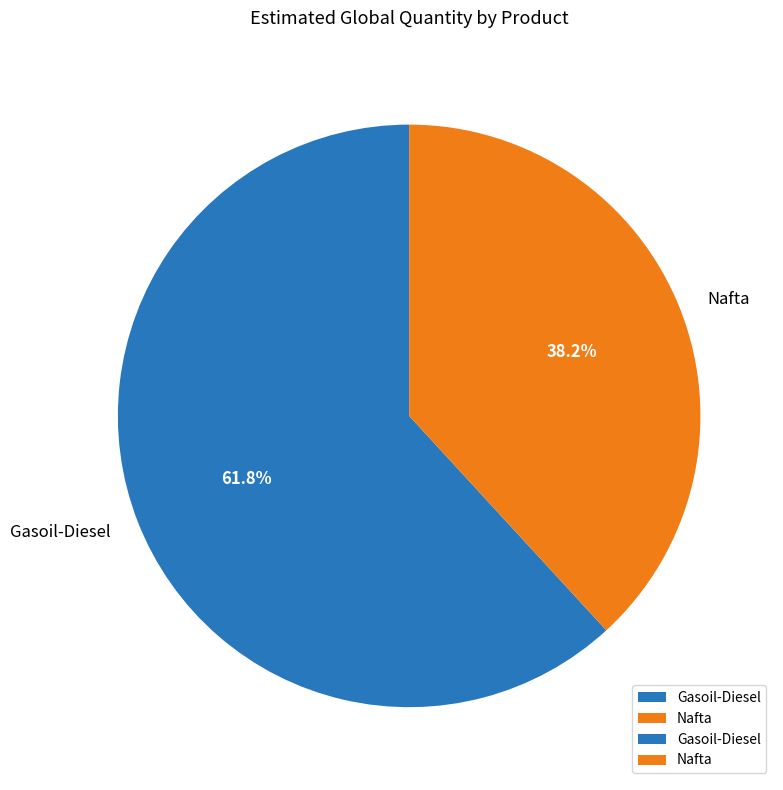

Is Gasoil-Diesel the majority of the pie?

Yes